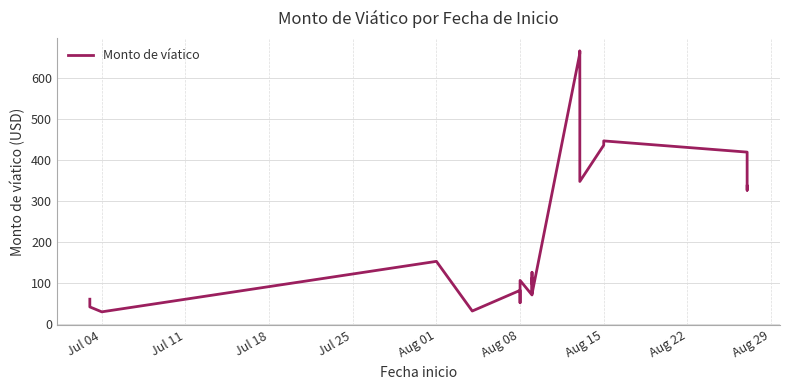

What is the average value?

276.2